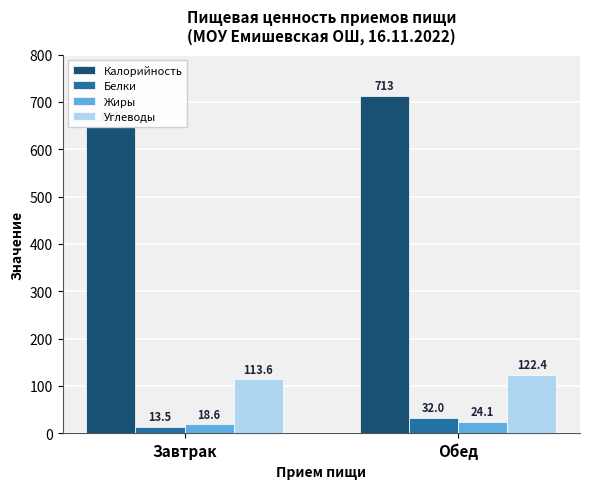

Which label corresponds to the largest value in the chart?

Обед